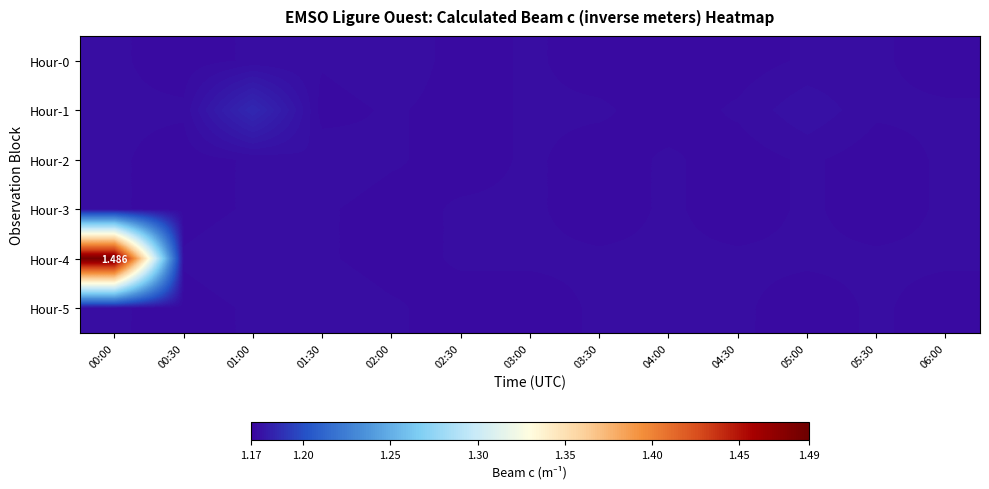

What is the total value across all series at 03:30?

7.0